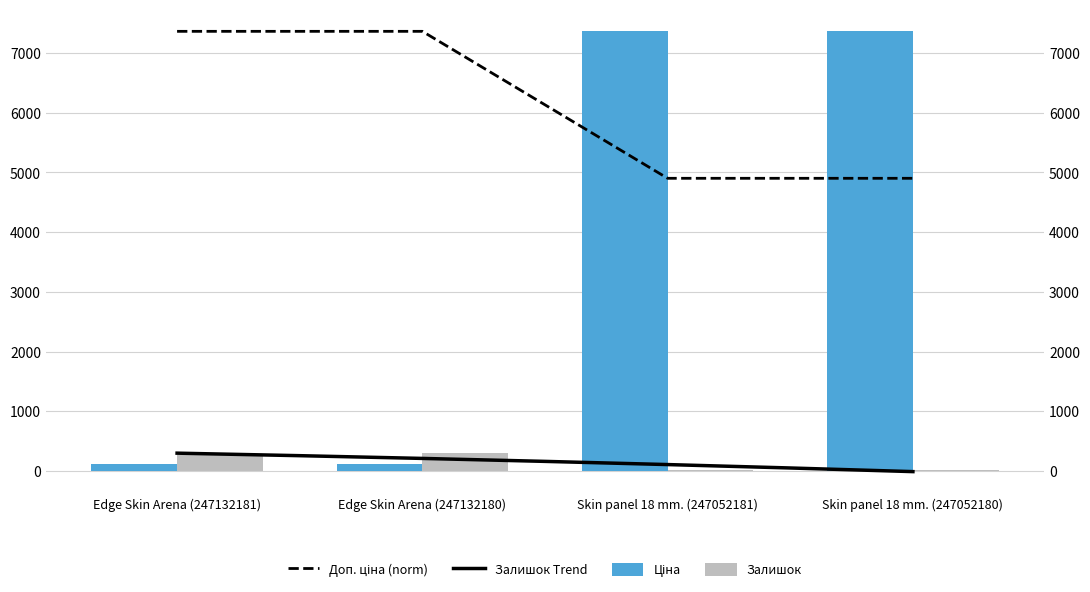

What is the minimum value shown in the chart?

20.0